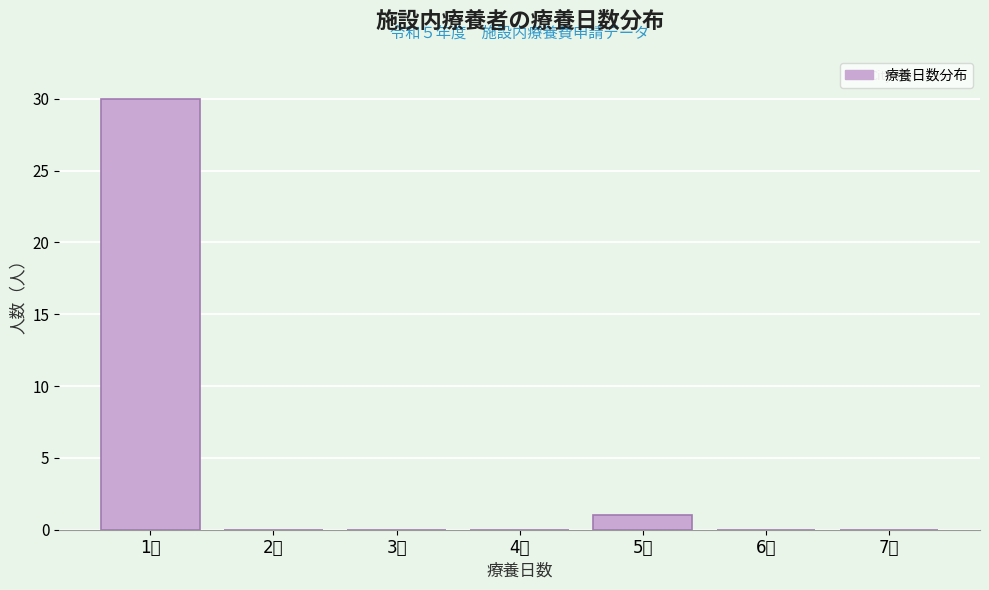

Reading left to right, transcribe all the data shown in this chart.

1日=30	2日=0	3日=0	4日=0	5日=1	6日=0	7日=0